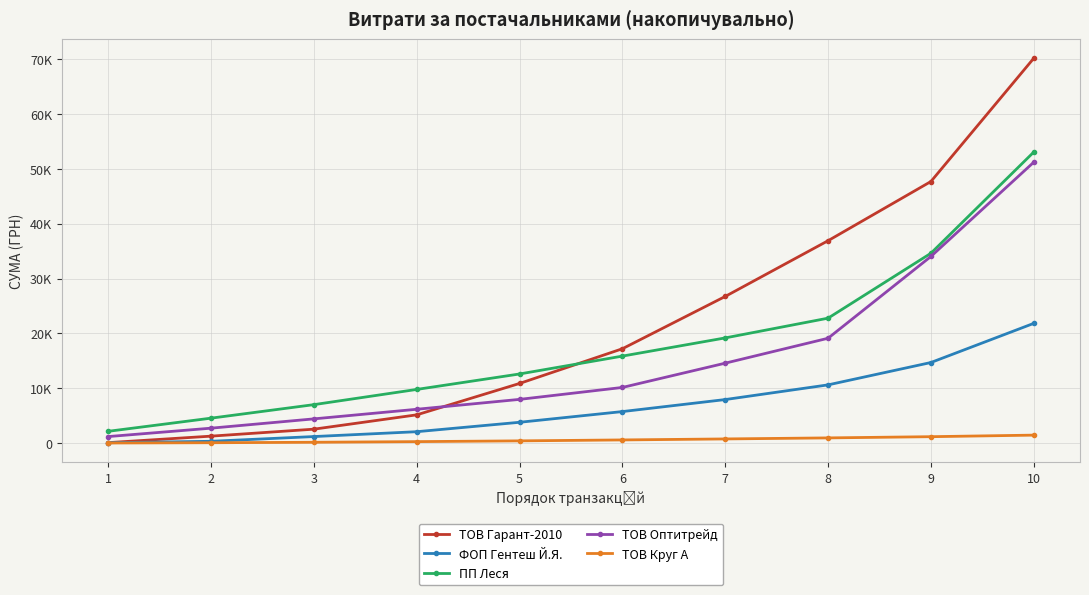

The value of ТОВ Гарант-2010 at 5 is 10879.6. True or false?

True